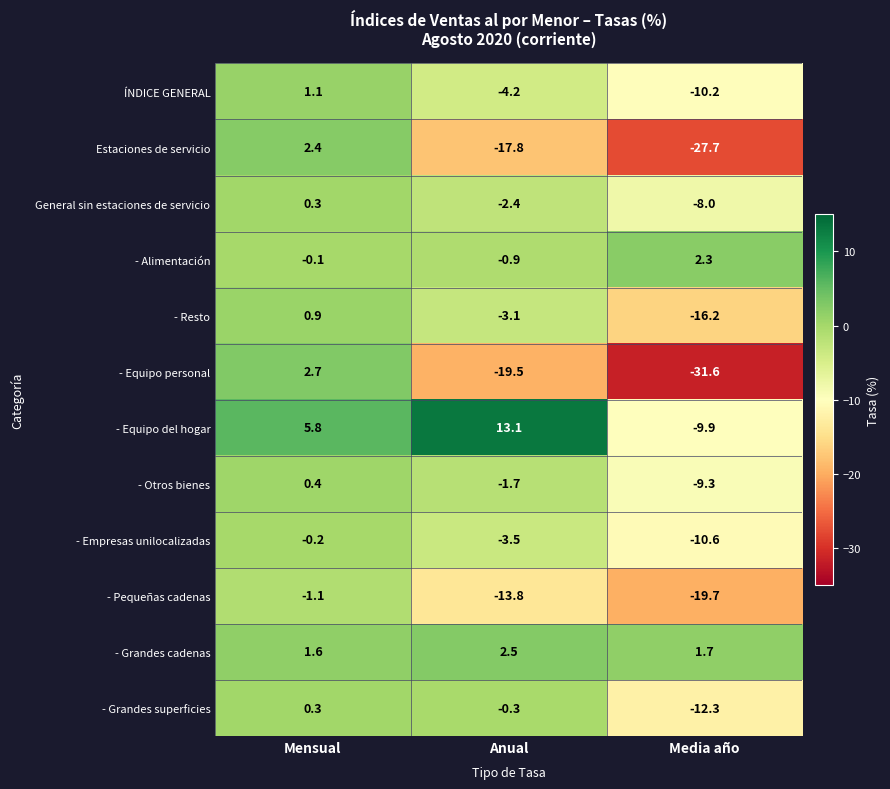

True or false: - Empresas unilocalizadas has a value of -10.6 at Media año.

True